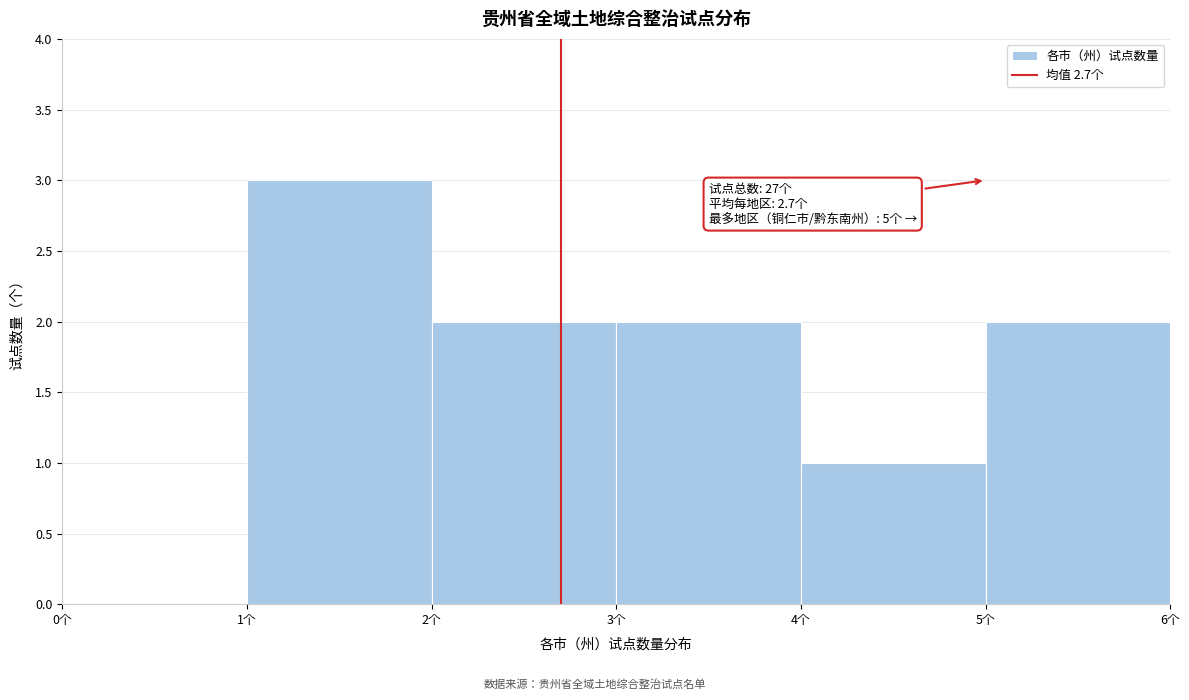

Which range on the x-axis has the tallest bar?

1 to 2